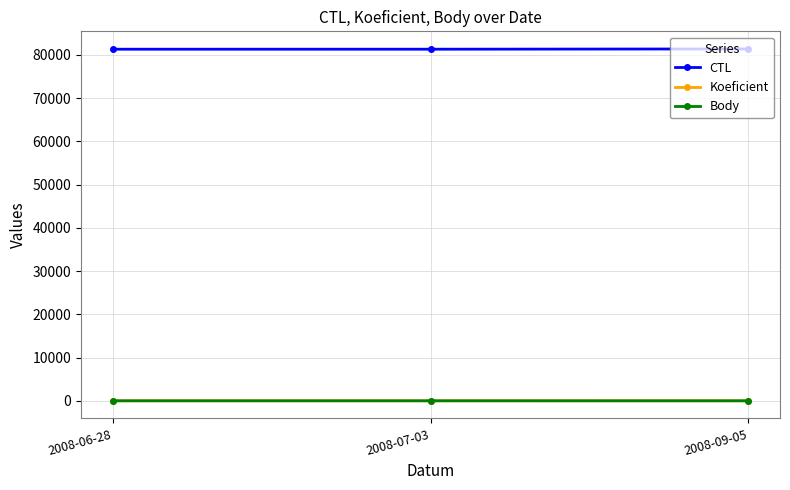

Rank the series by their maximum value, from lowest to highest.

Koeficient, Body, CTL